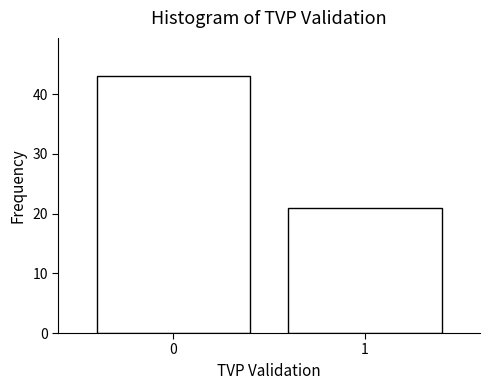

Reading right to left, list all the values displayed in this chart.

21	43